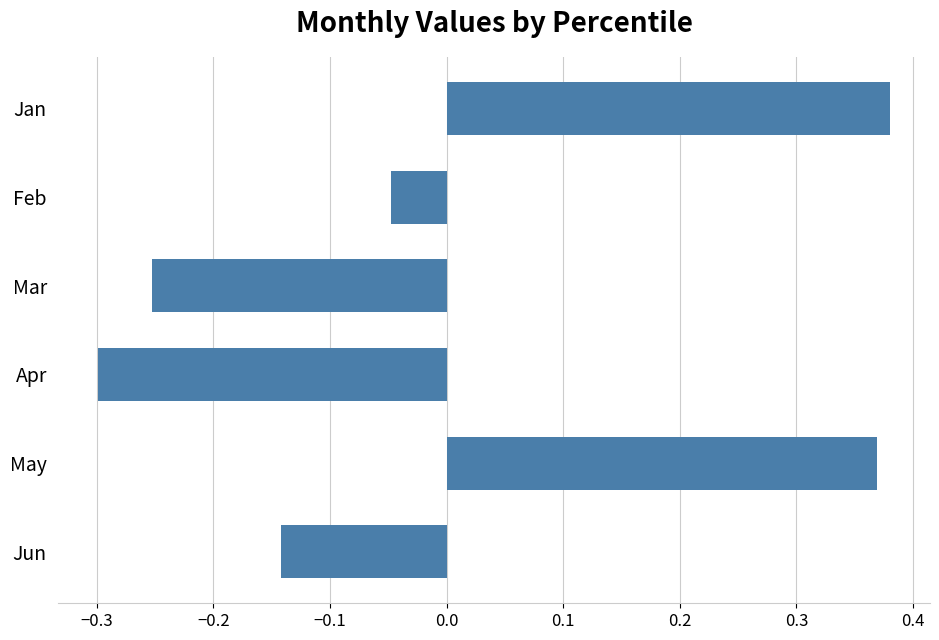

The chart shows a value of -0.2 at Jun. True or false?

False